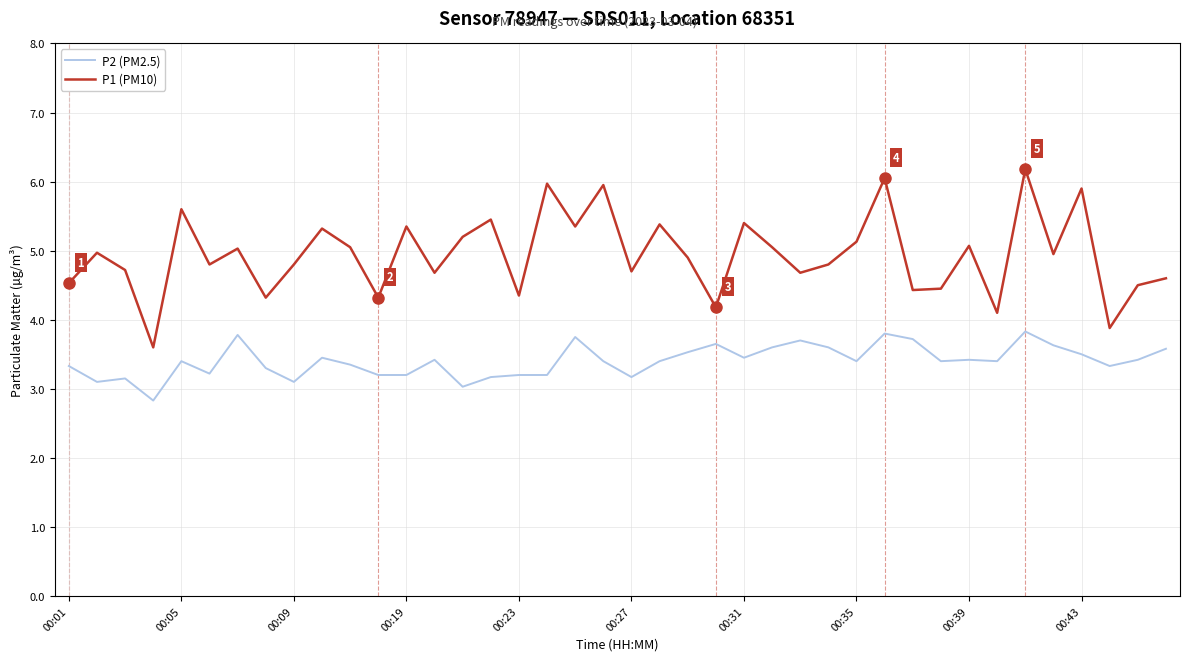

What is the sum of all P1 (PM10) values?

197.7